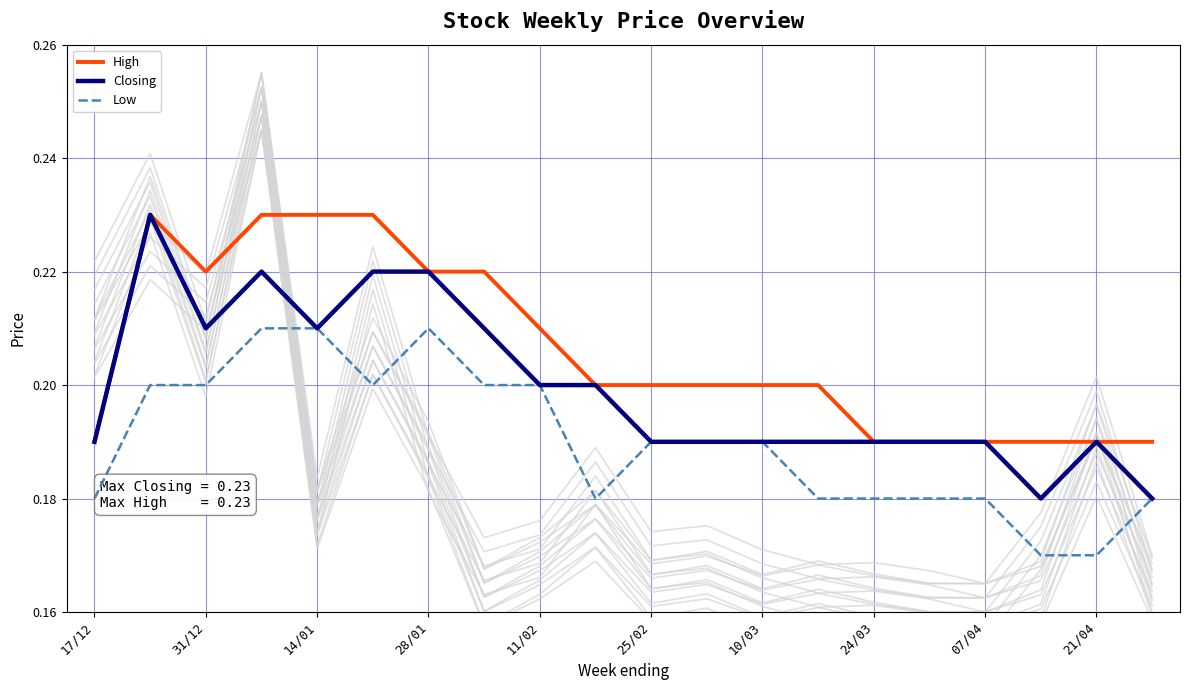

Does the chart display data point markers on the line(s)?

No